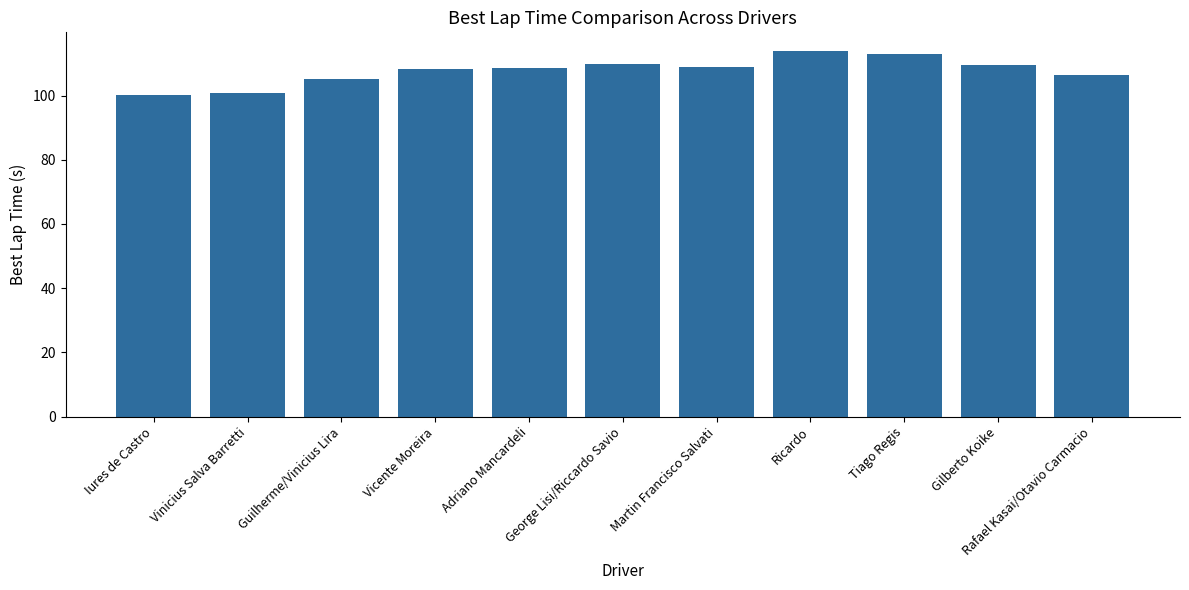

Is it true that the value at Vinicius Salva Barretti is 100.8?

True